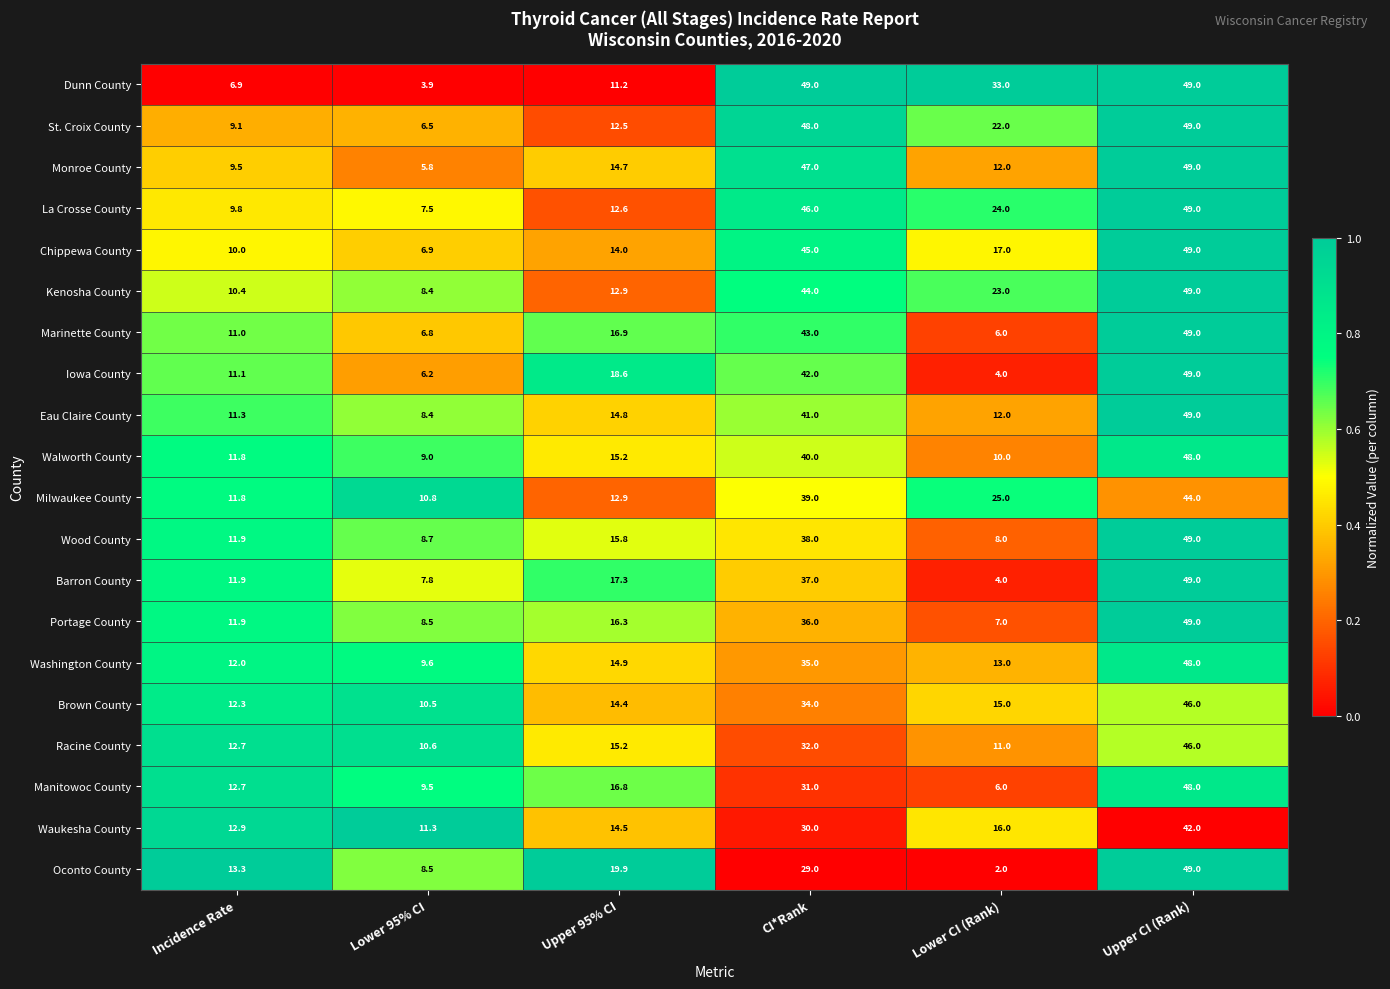

What is the difference between the Portage County values at Upper CI (Rank) and CI*Rank?

13.0